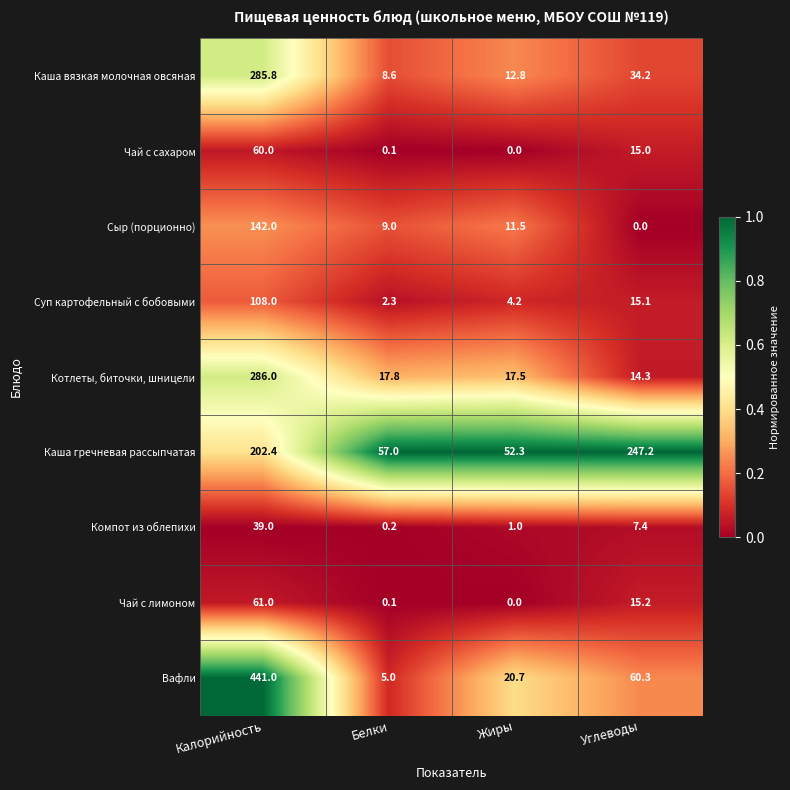

True or false: Котлеты, биточки, шницели has a value of 286.0 at Калорийность.

True